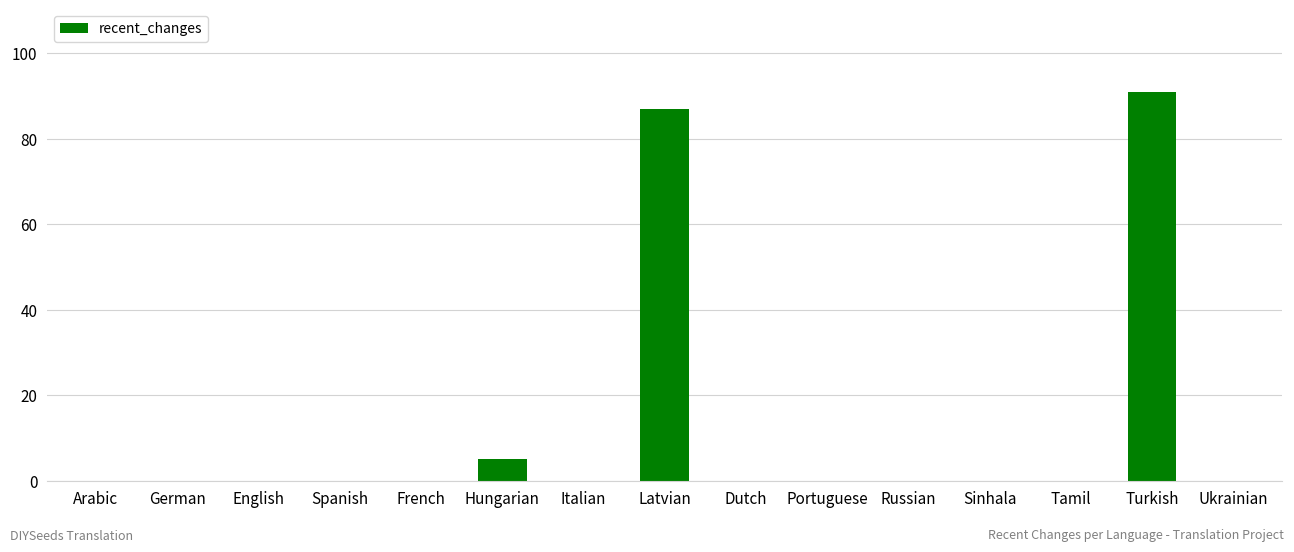

What is the difference between the values at French and Hungarian?

5